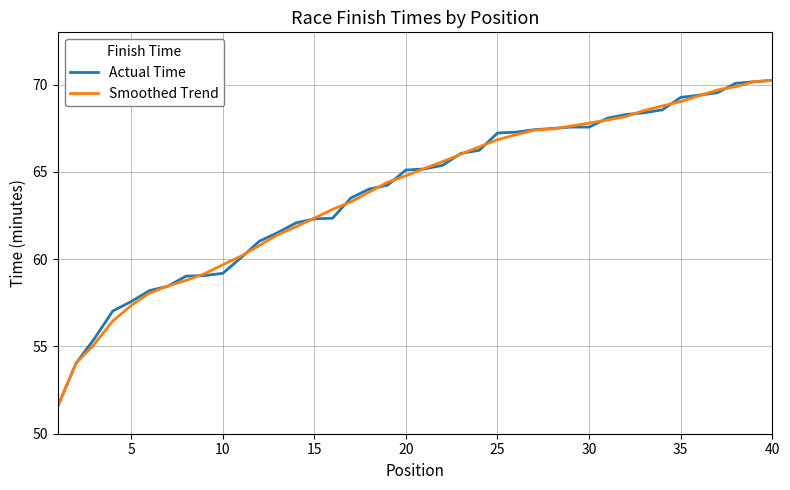

Is it true that Actual Time equals 95.8 at 5?

False